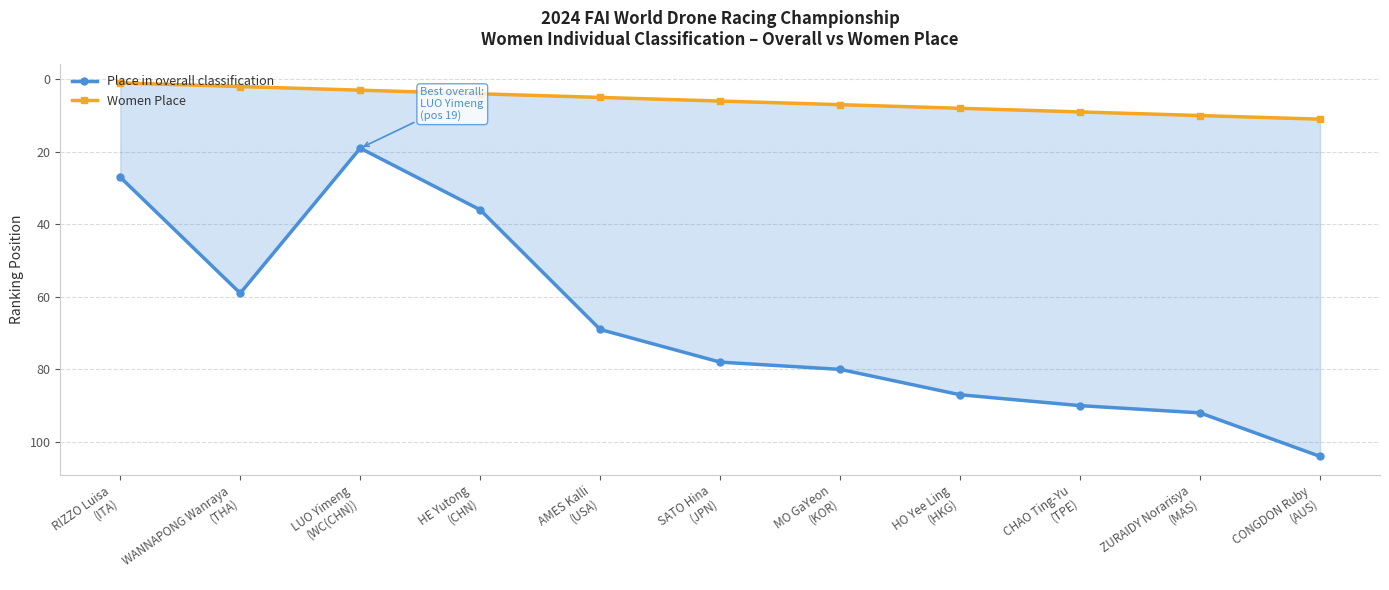

At which label does Women Place reach its minimum?

RIZZO Luisa
(ITA)